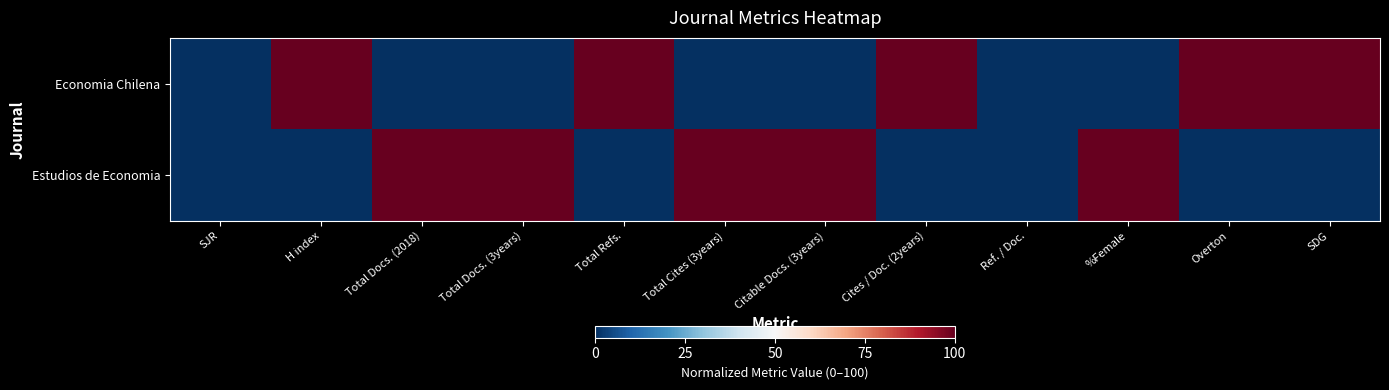

What is the difference between the highest and lowest values at Cites / Doc. (2years)?

100